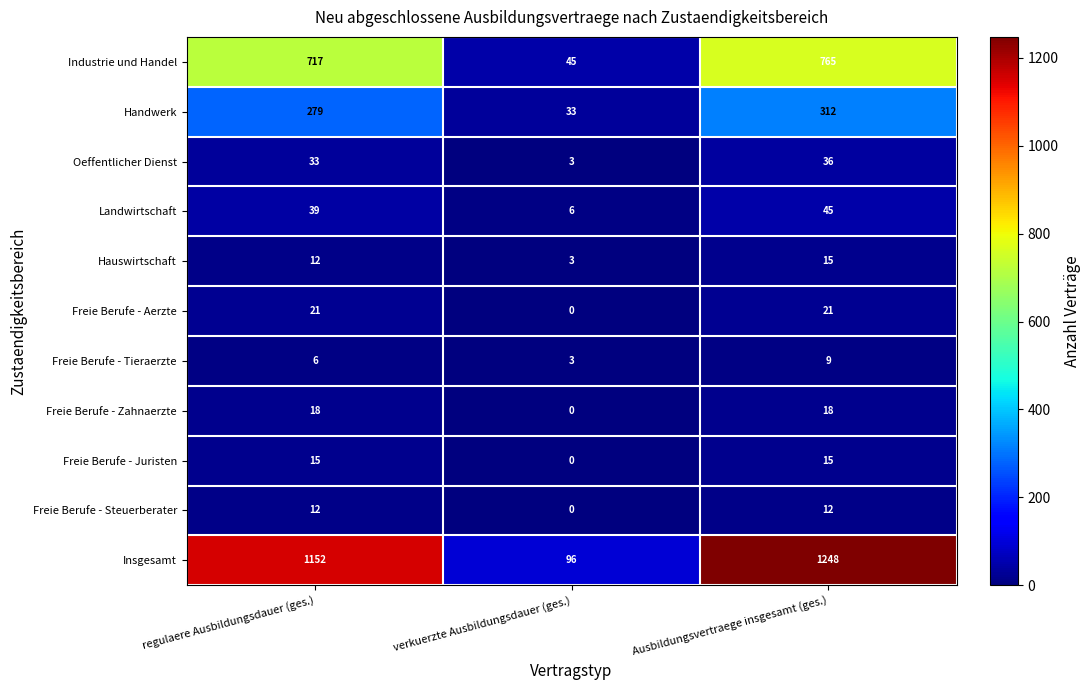

What is the difference between the maximum and minimum values in the Hauswirtschaft series?

12